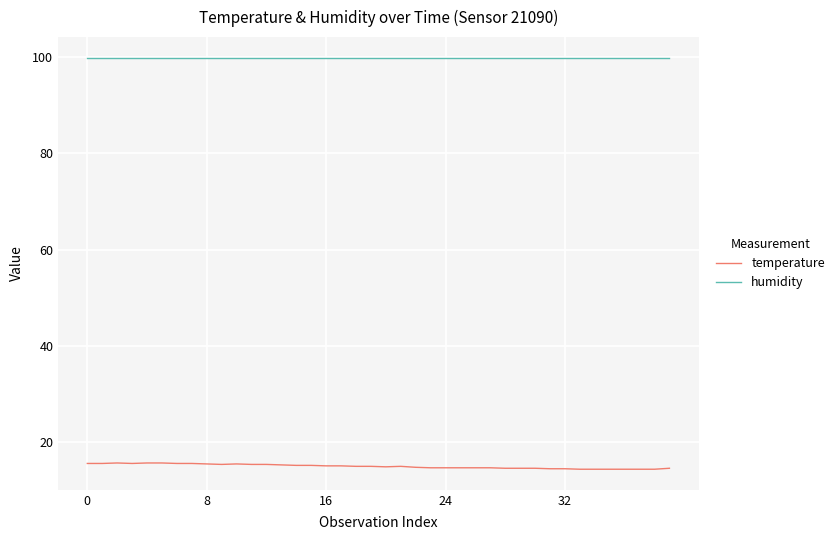

Rank the series by their maximum value, from highest to lowest.

humidity, temperature